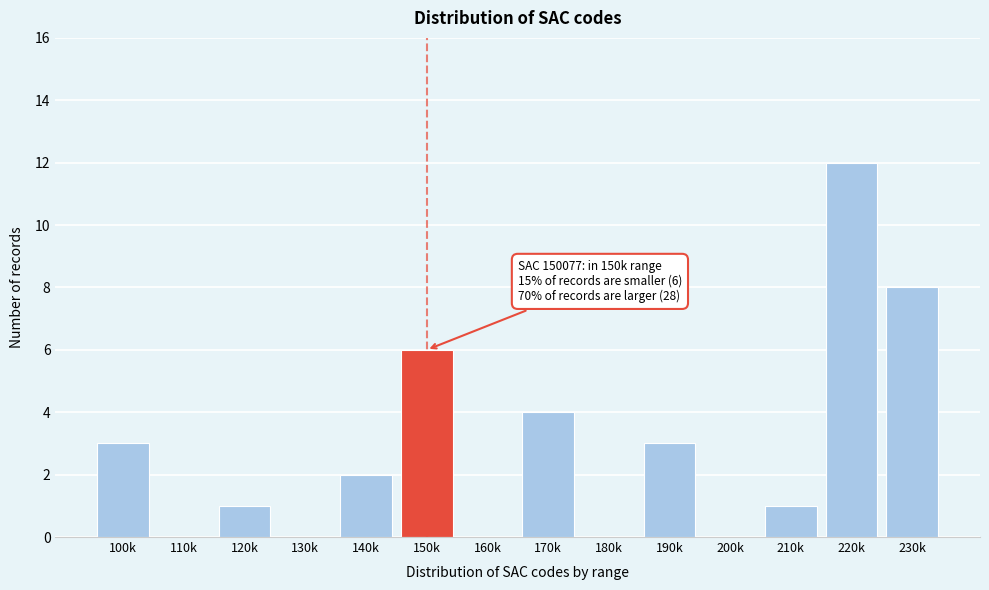

Reading right to left, what are all the values shown in this chart?

230k=8	220k=12	210k=1	200k=0	190k=3	180k=0	170k=4	160k=0	150k=6	140k=2	130k=0	120k=1	110k=0	100k=3